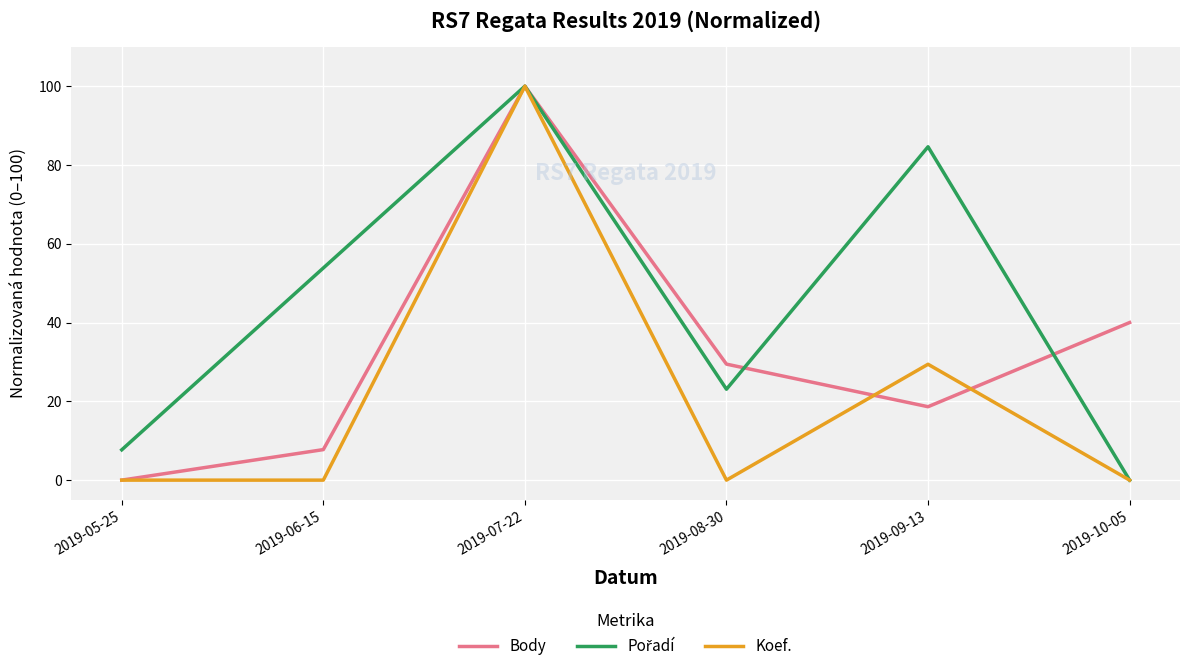

What position from the right is 2019-05-25?

6